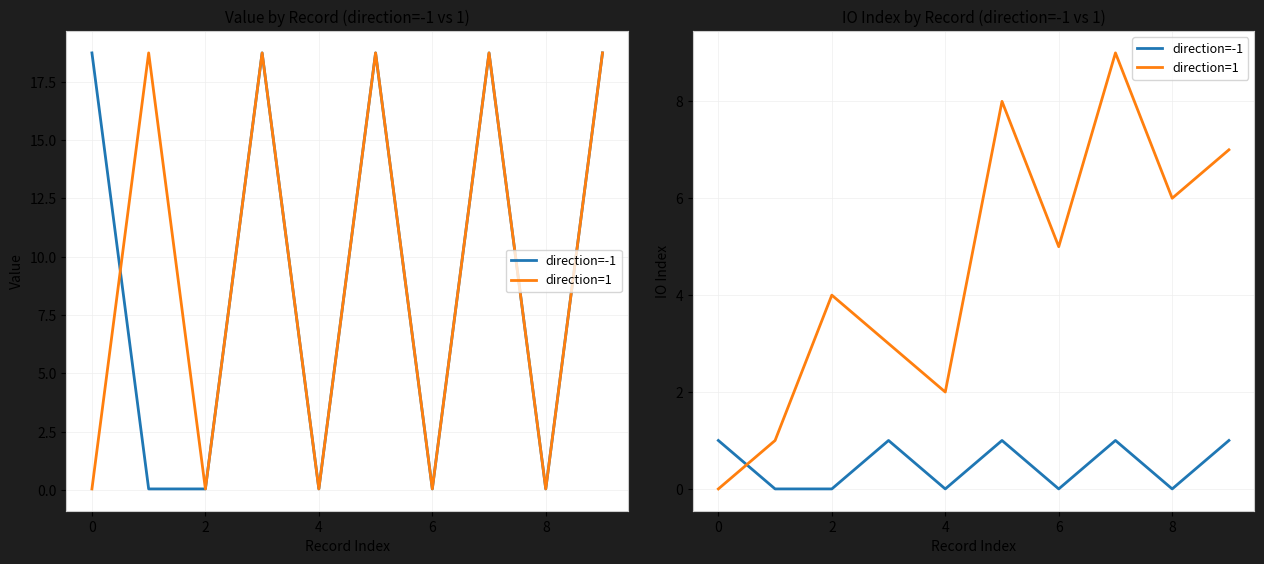

True or false: direction=1 has a value of 5 at 2.

False